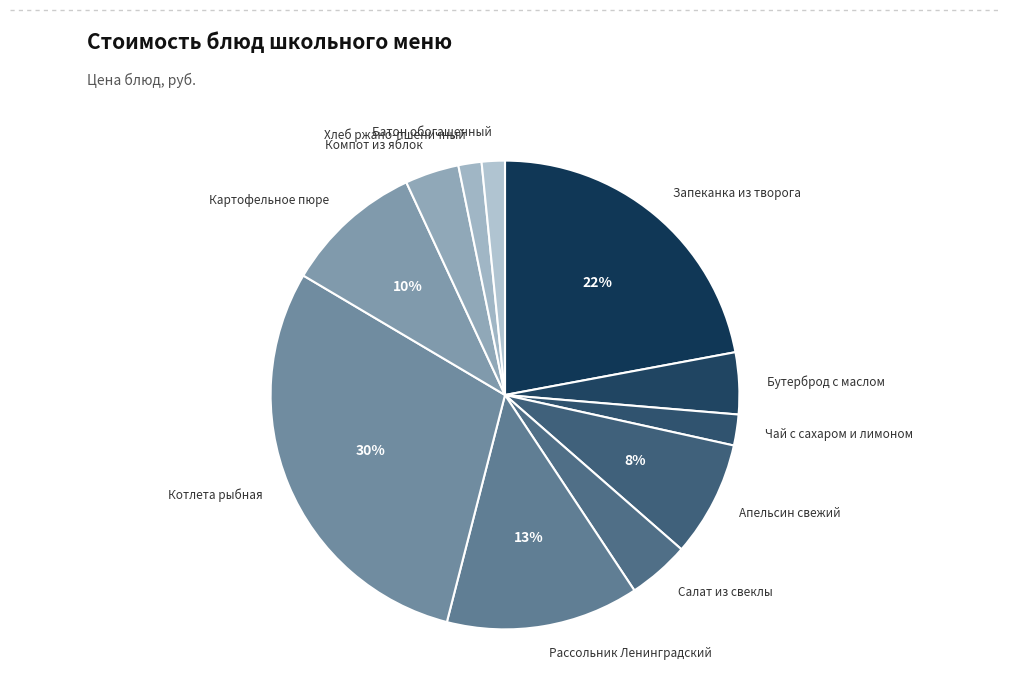

How many segments does this pie chart have?

11